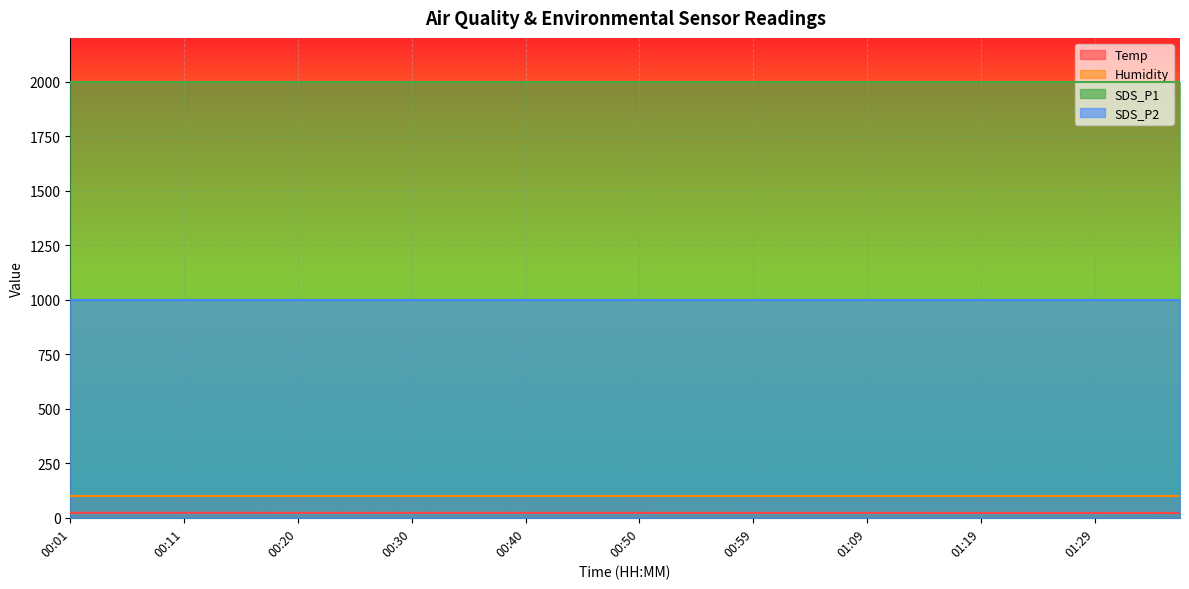

Which label corresponds to the largest value in the chart?

00:01